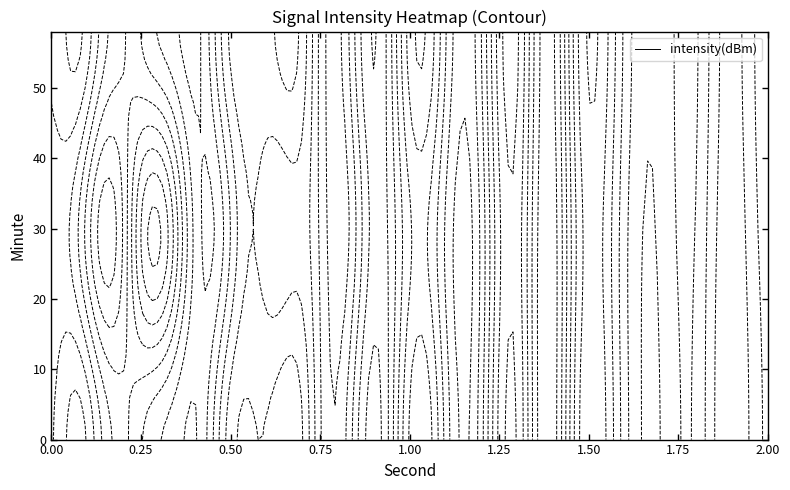

What is the minimum value for 2?

-118.8